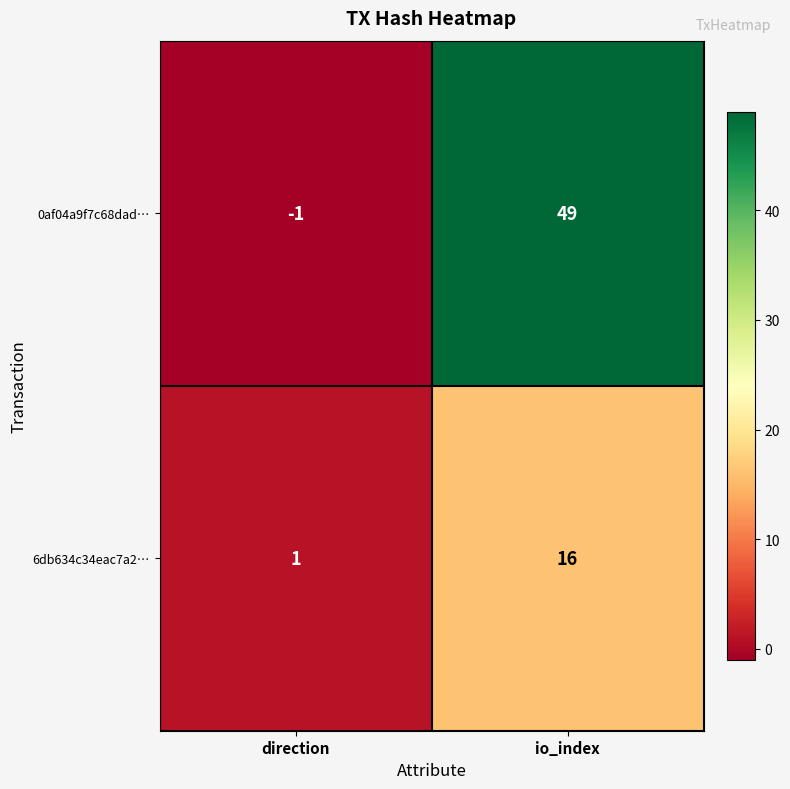

Which series has the largest range (max minus min)?

0af04a9f7c68dad…